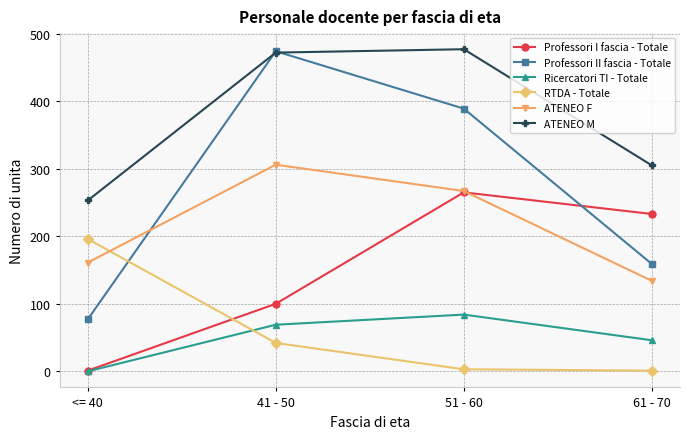

What is the difference between the maximum and minimum values in the Professori II fascia - Totale series?

397